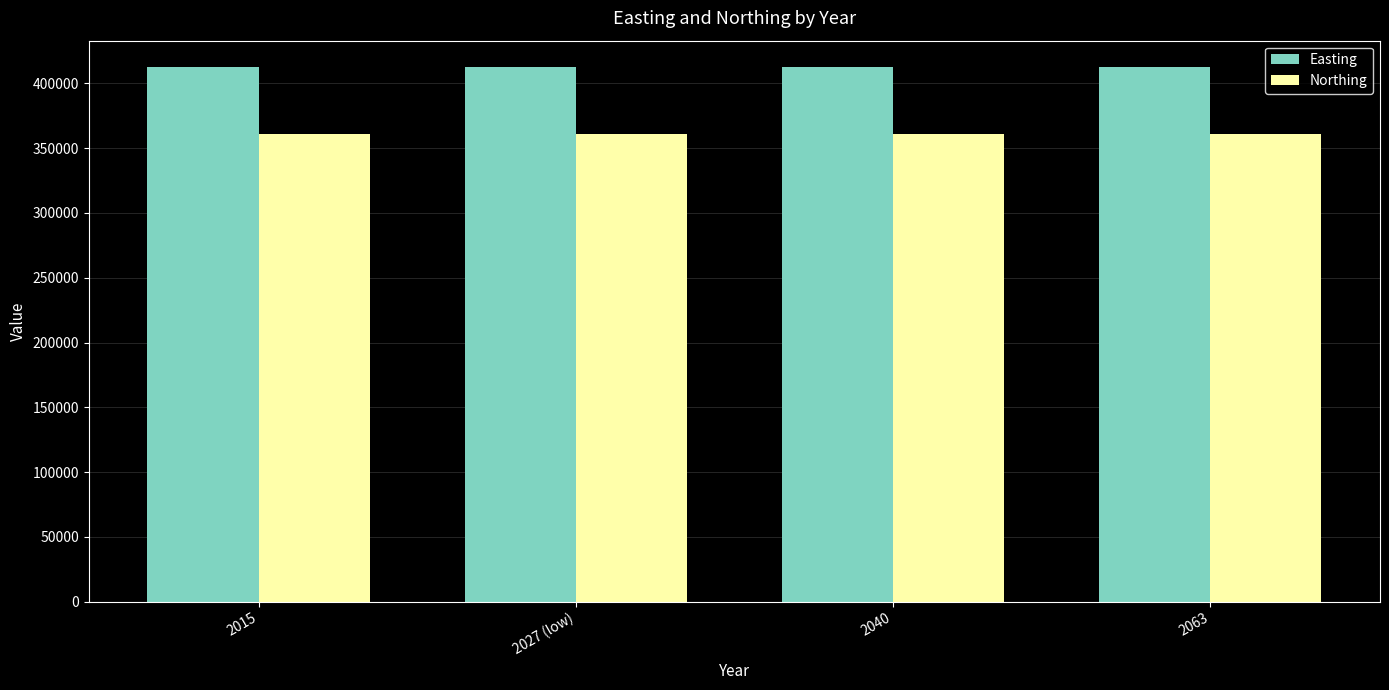

What is the label of the 3rd bar from the right?

2027 (low)